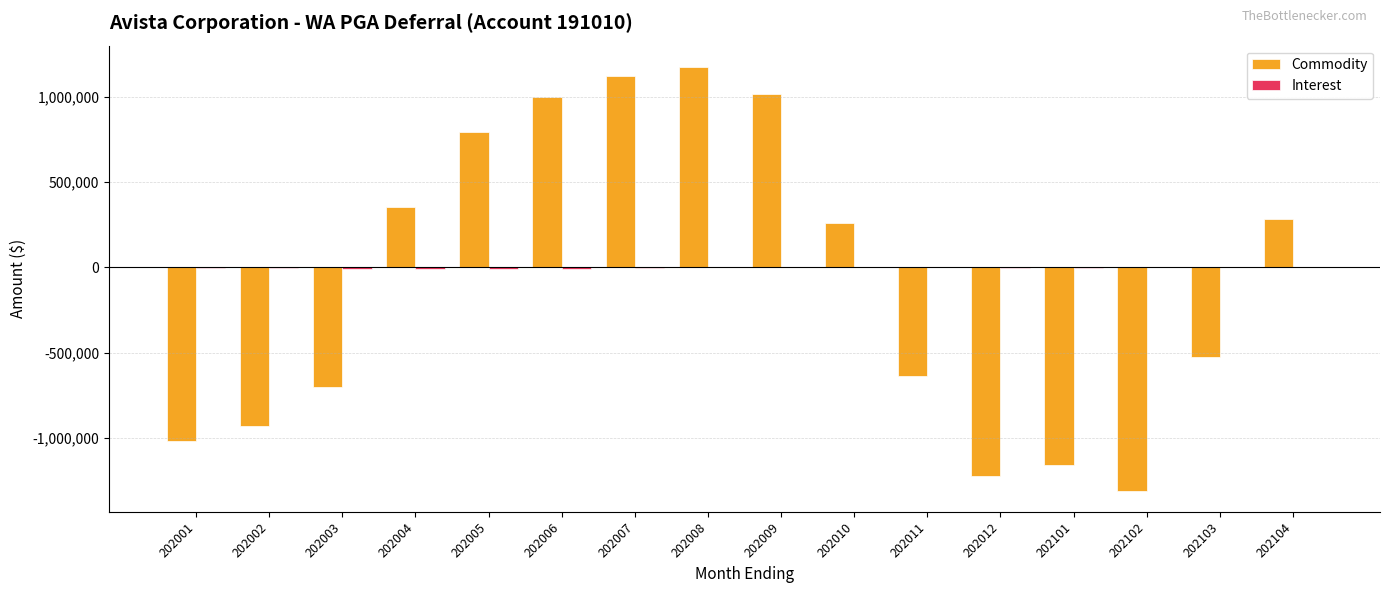

True or false: Commodity has a value of 602033.9 at 202007.

False